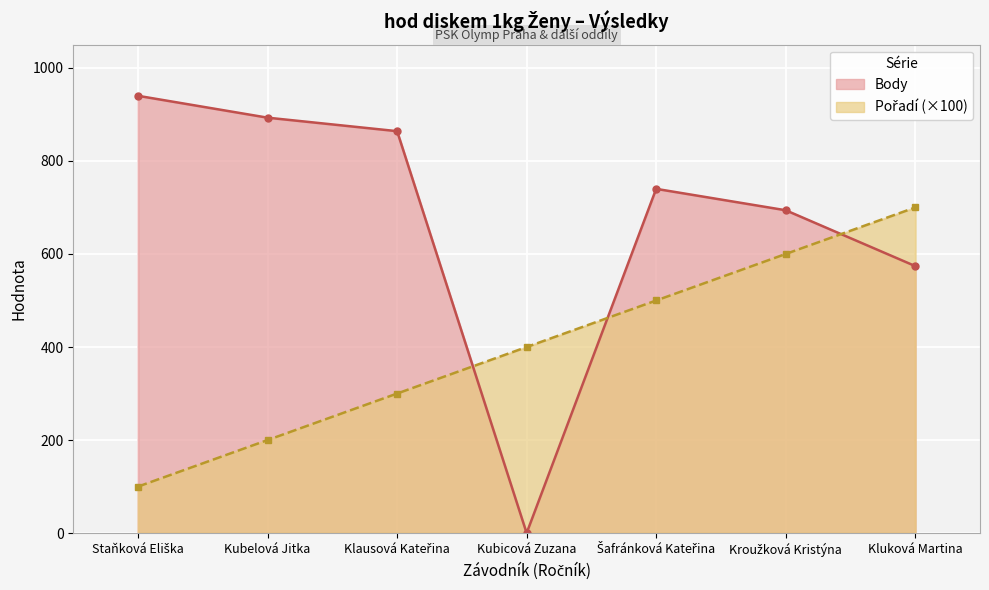

How many lines are shown in the chart?

2